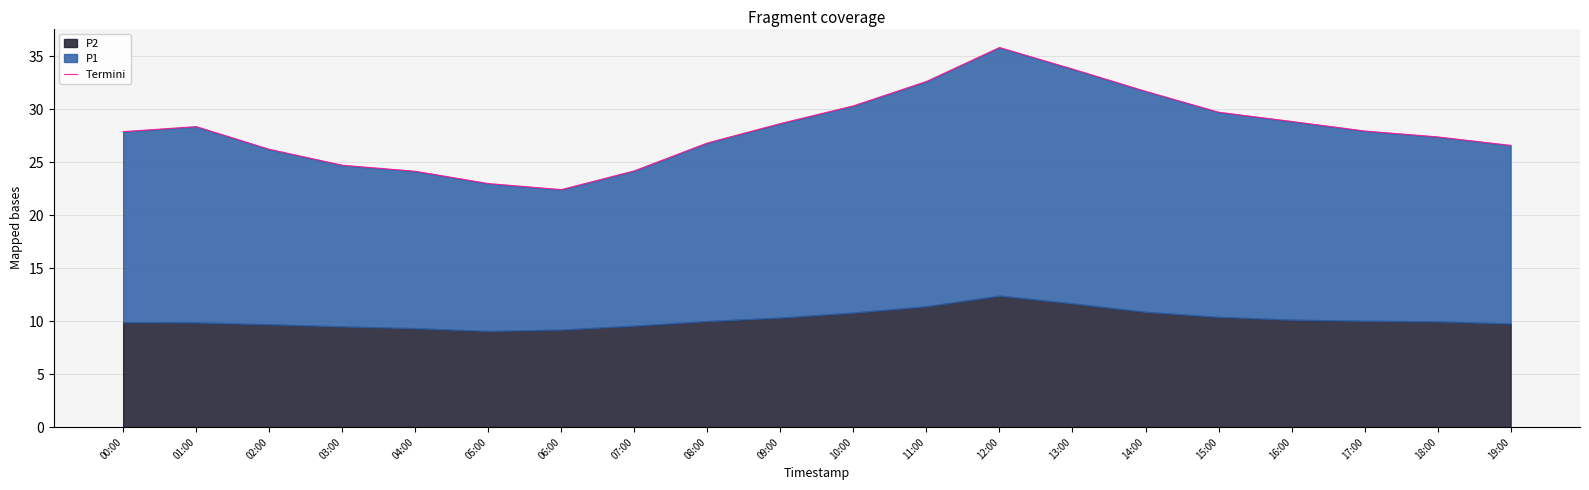

What is the difference between the maximum and second lowest values?

12.8